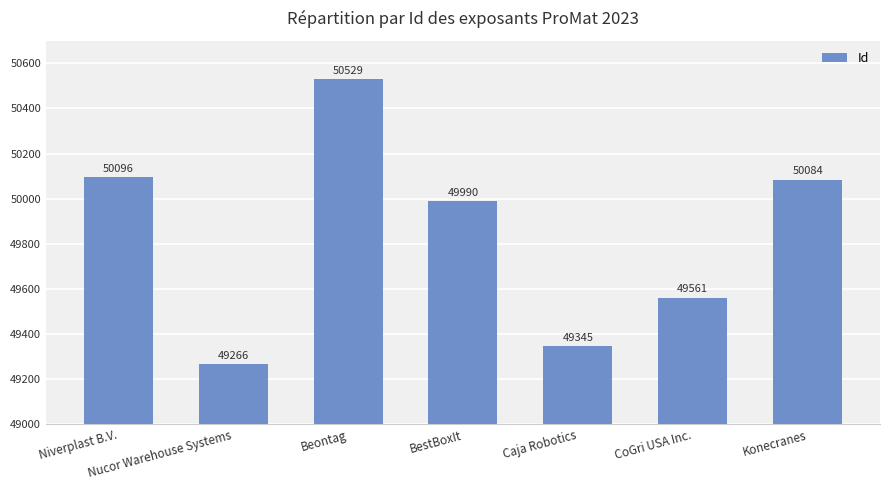

Rank the categories by value from highest to lowest.

Beontag, Niverplast B.V., Konecranes, BestBoxIt, CoGri USA Inc., Caja Robotics, Nucor Warehouse Systems